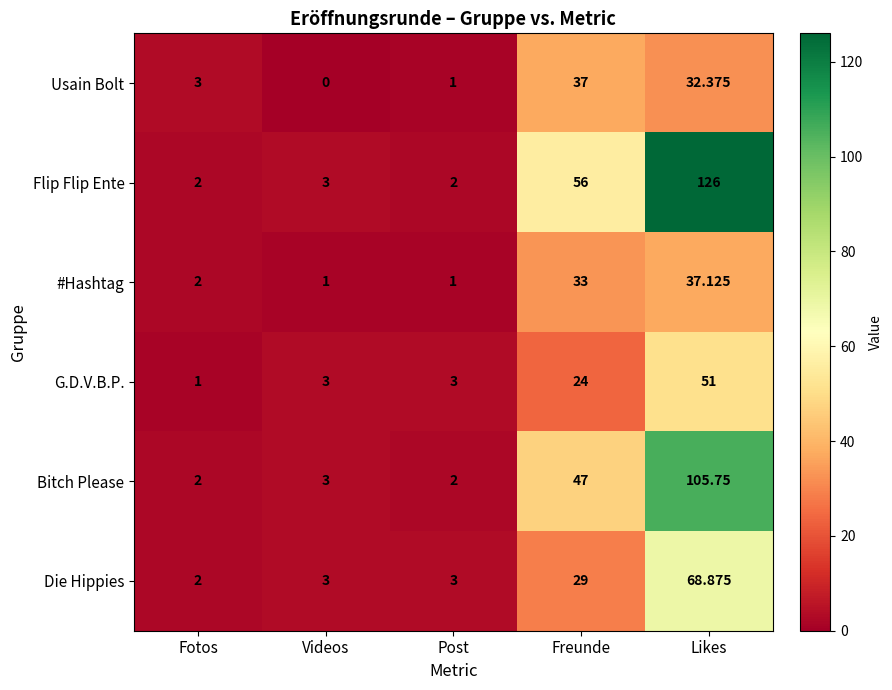

Between Fotos and Videos, which series saw the biggest shift?

Usain Bolt